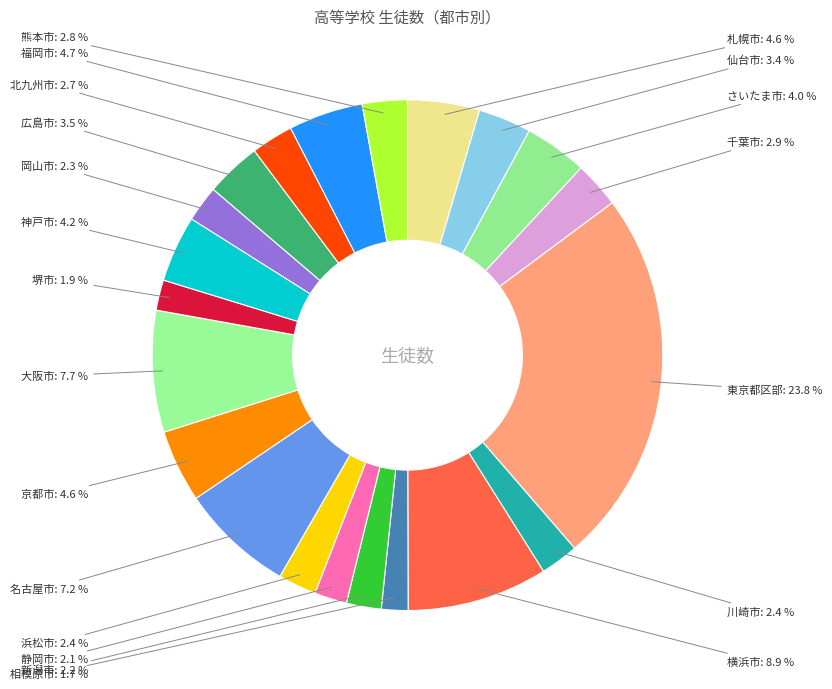

Is 熊本市 the majority of the pie?

No